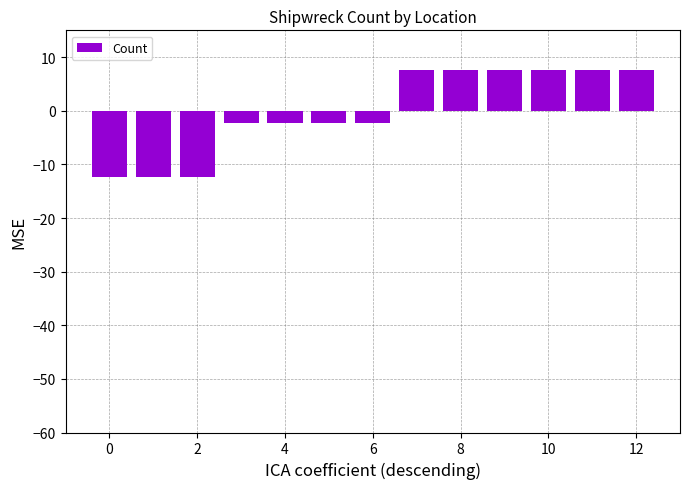

What is the difference between the second highest and second lowest values?

20.0